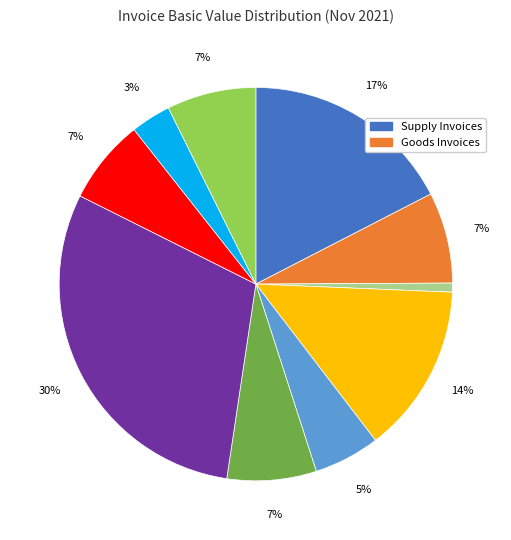

To the nearest percent, what is the average slice percentage?

10%